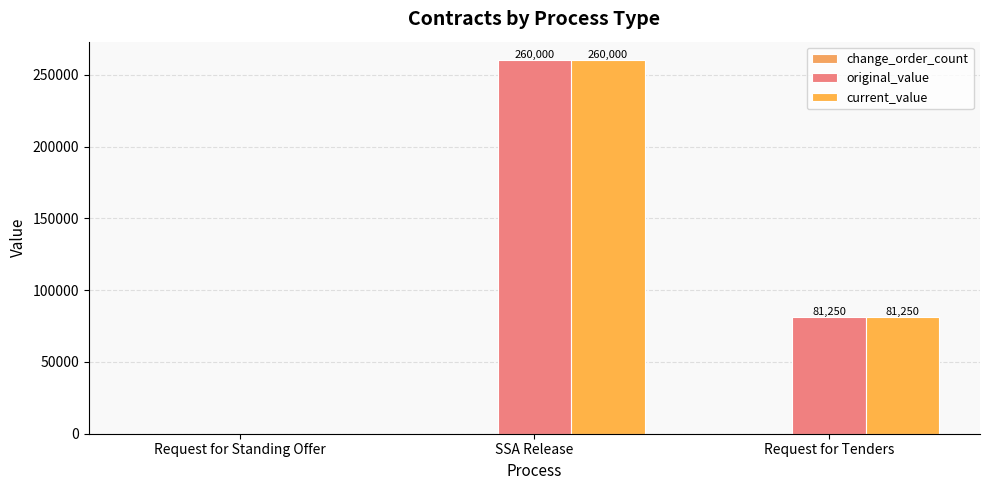

Reading left to right, what are all the values shown in this chart?

change_order_count: 0	0	0
original_value: 0	260000	81250
current_value: 0	260000	81250